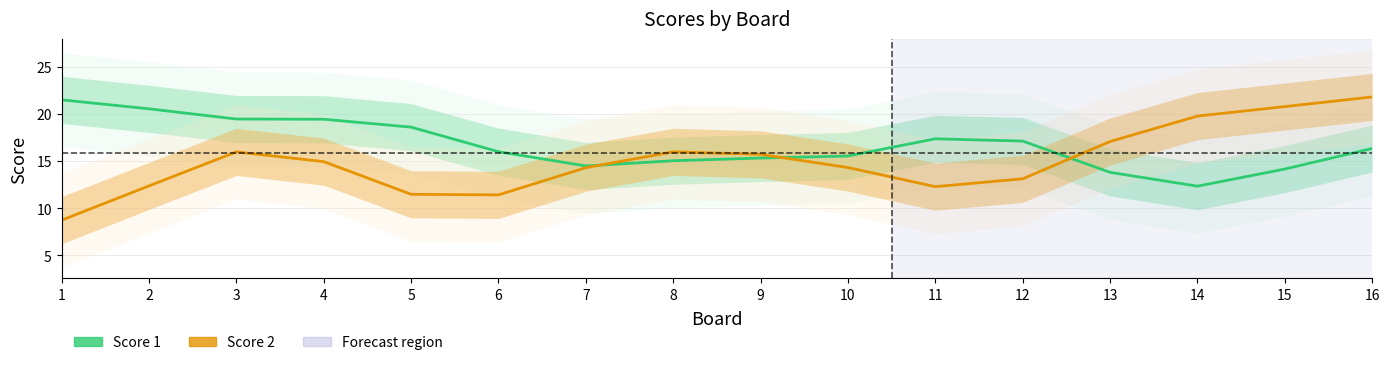

At which label is Score 2 closest to 15?

4